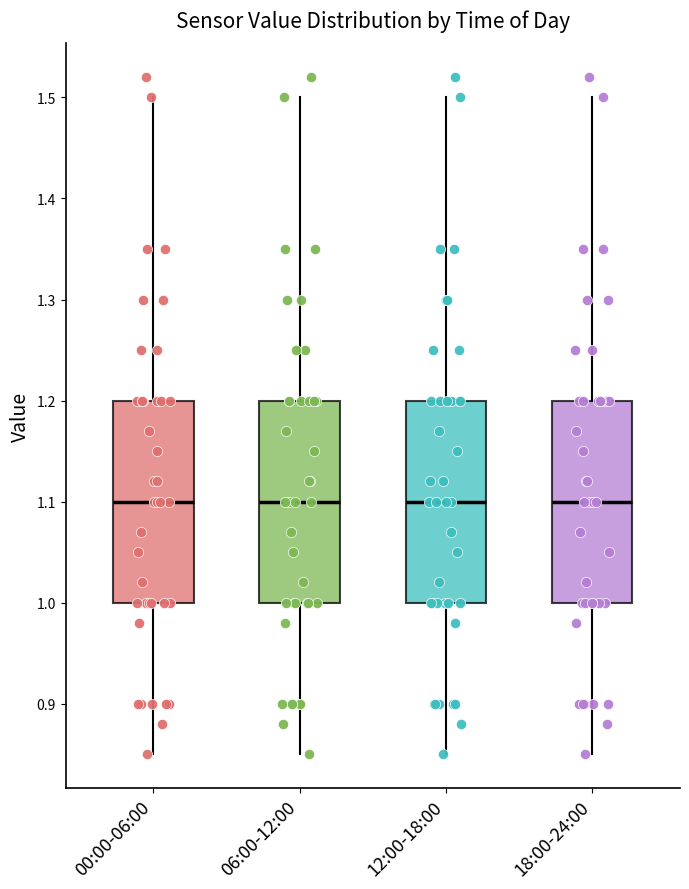

Where does the median line of the box for 18:00-24:00 sit on the y-axis? The values are not printed on the chart, so give them approximately, as read against the axis.

1.10